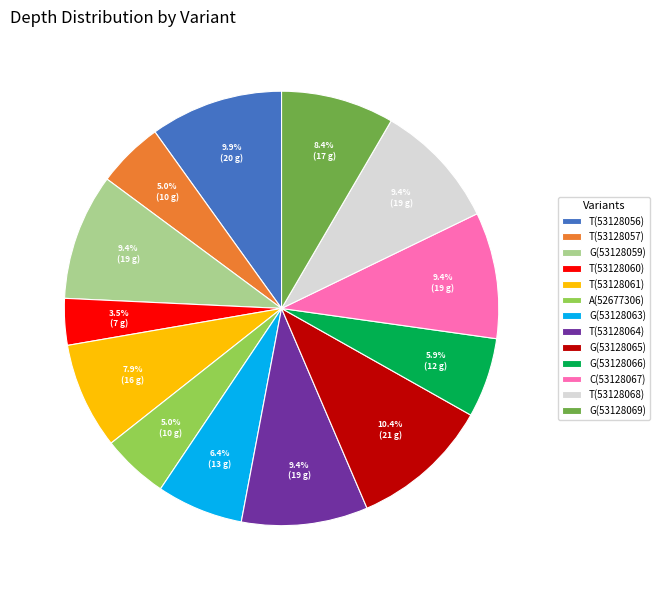

Which has a higher value, T(53128068) or G(53128065)?

G(53128065)